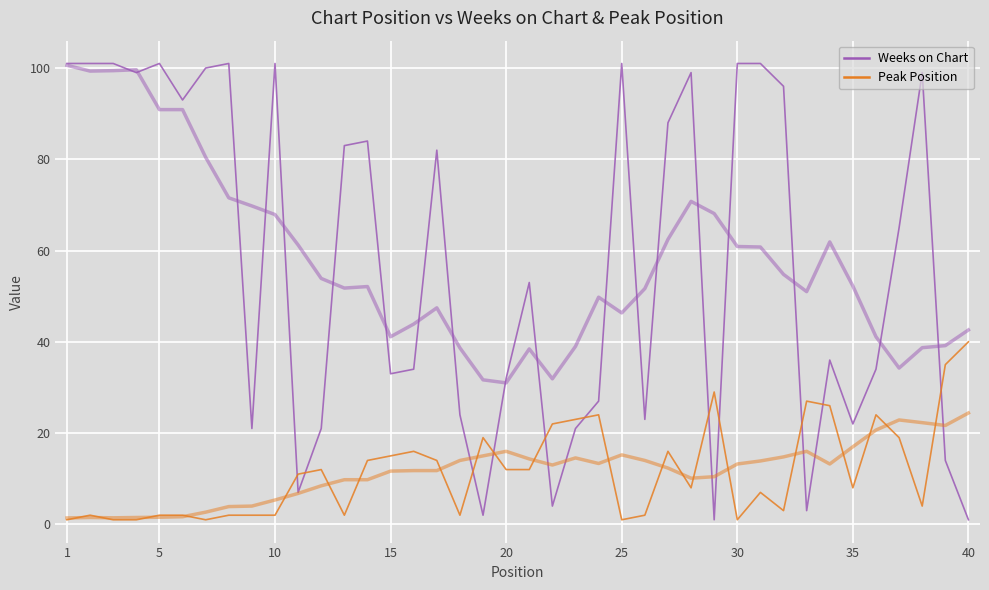

What is the difference between the maximum and minimum values in the Peak Position series?

39